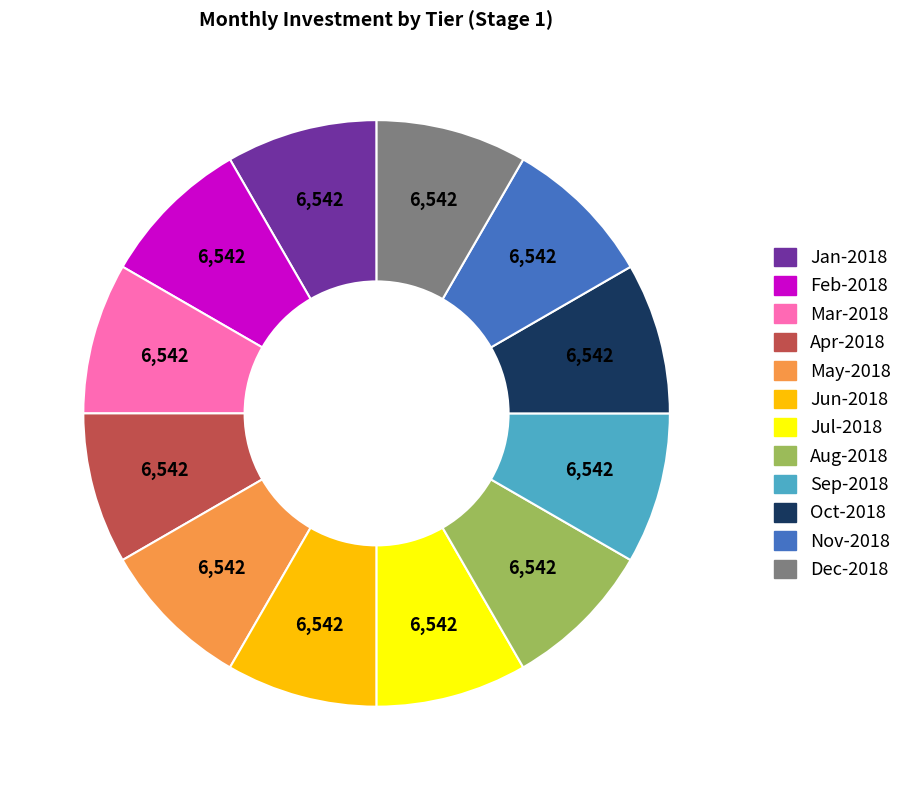

Is there a majority slice in this chart?

No